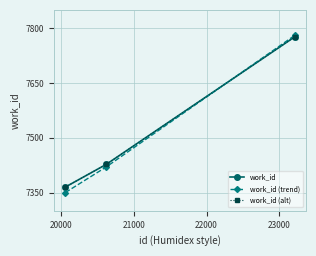

Does the chart have visible grid lines?

Yes